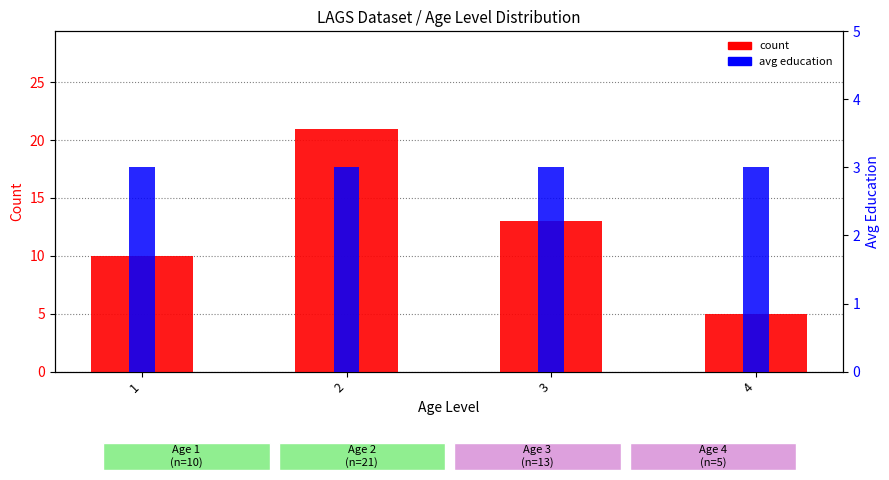

What is the approximate value of count at 1, to the nearest 10?

10